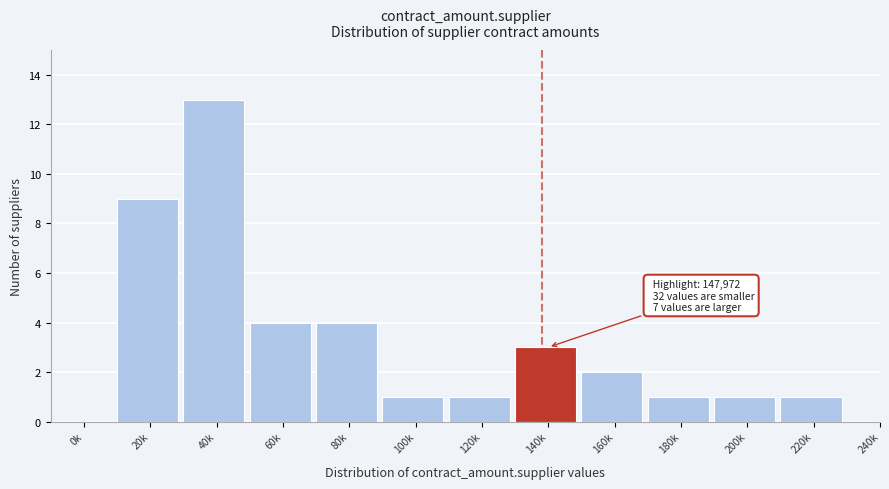

Reading left to right, transcribe all the data shown in this chart.

0k=0	20k=9	40k=13	60k=4	80k=4	100k=1	120k=1	140k=3	160k=2	180k=1	200k=1	220k=1	240k=0